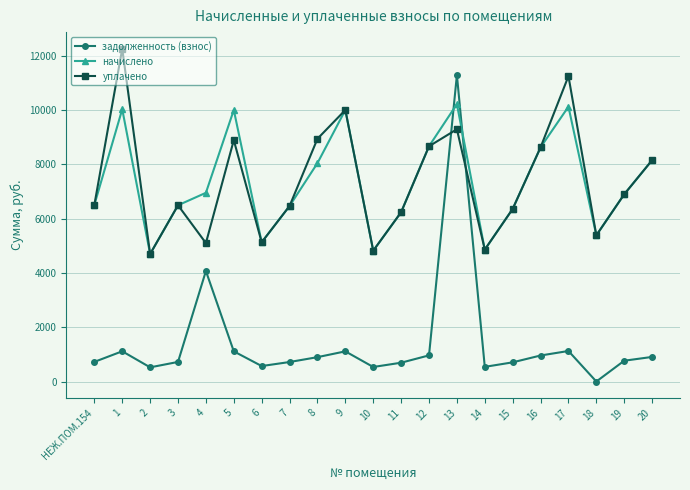

True or false: начислено and задолженность (взнос) intersect in this chart.

True